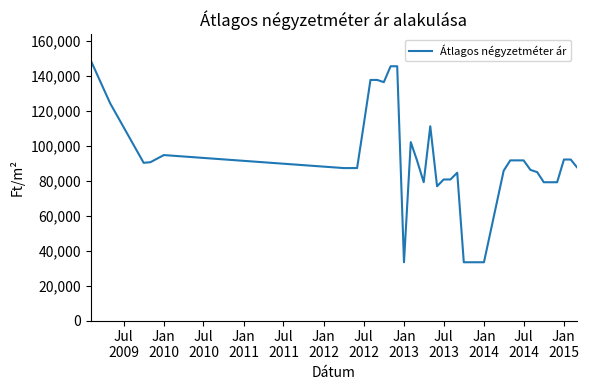

What is the minimum value shown in the chart?

33333